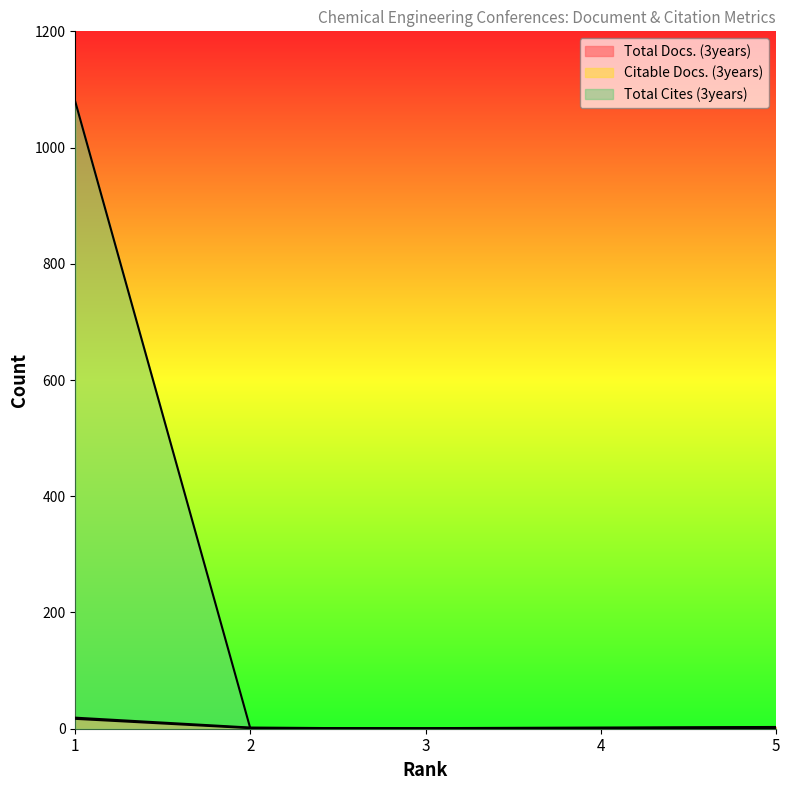

Which series has the widest spread of values?

Total Cites (3years)